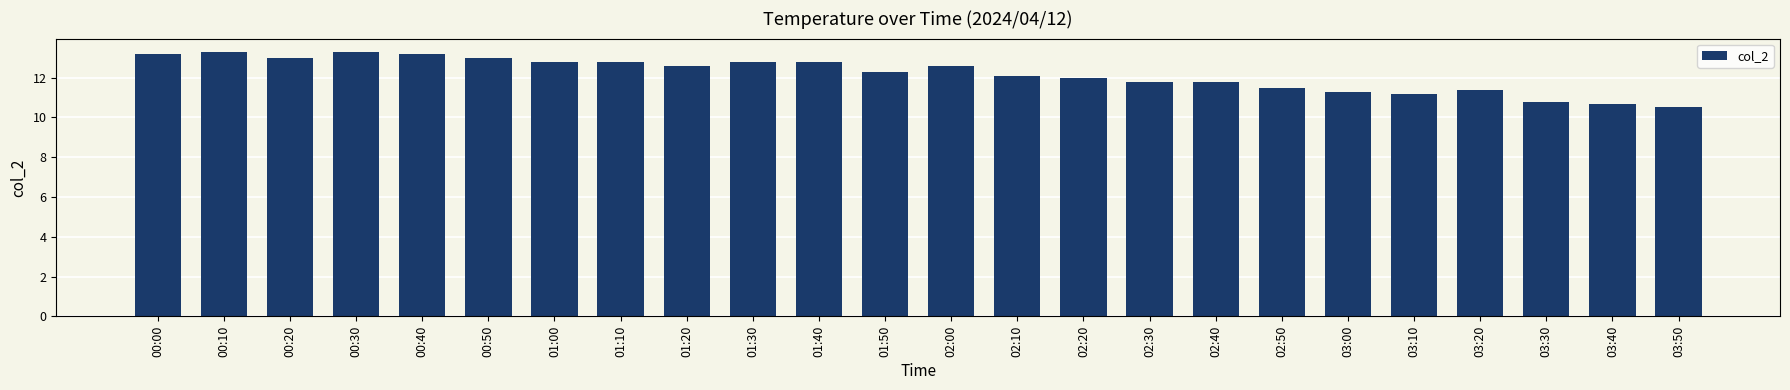

What is the maximum value shown in the chart?

13.3